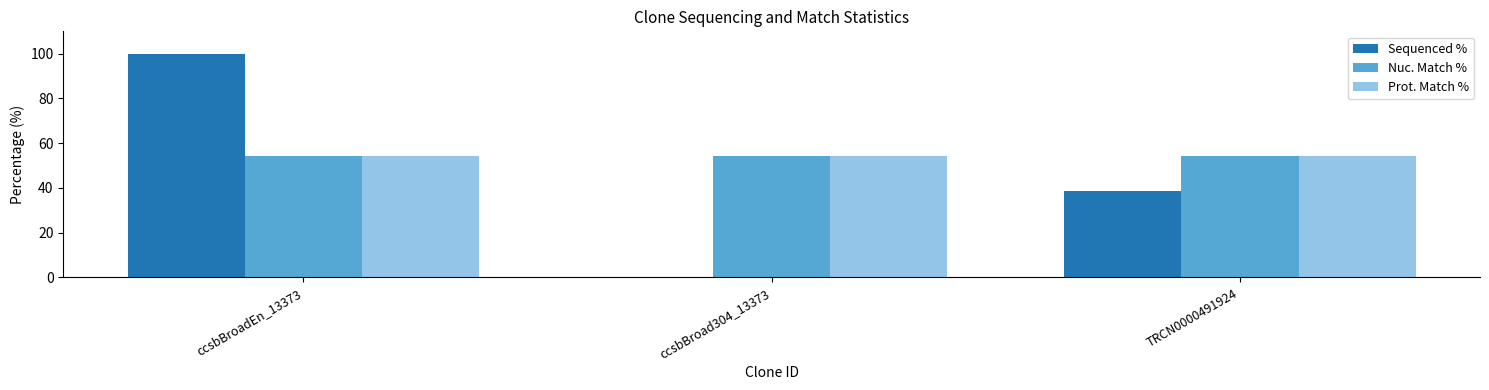

Reading left to right, what are all the values shown in this chart?

Sequenced %: ccsbBroadEn_13373=100.0	ccsbBroad304_13373=0.0	TRCN0000491924=38.7
Nuc. Match %: ccsbBroadEn_13373=54.1	ccsbBroad304_13373=54.1	TRCN0000491924=54.1
Prot. Match %: ccsbBroadEn_13373=54.2	ccsbBroad304_13373=54.2	TRCN0000491924=54.2